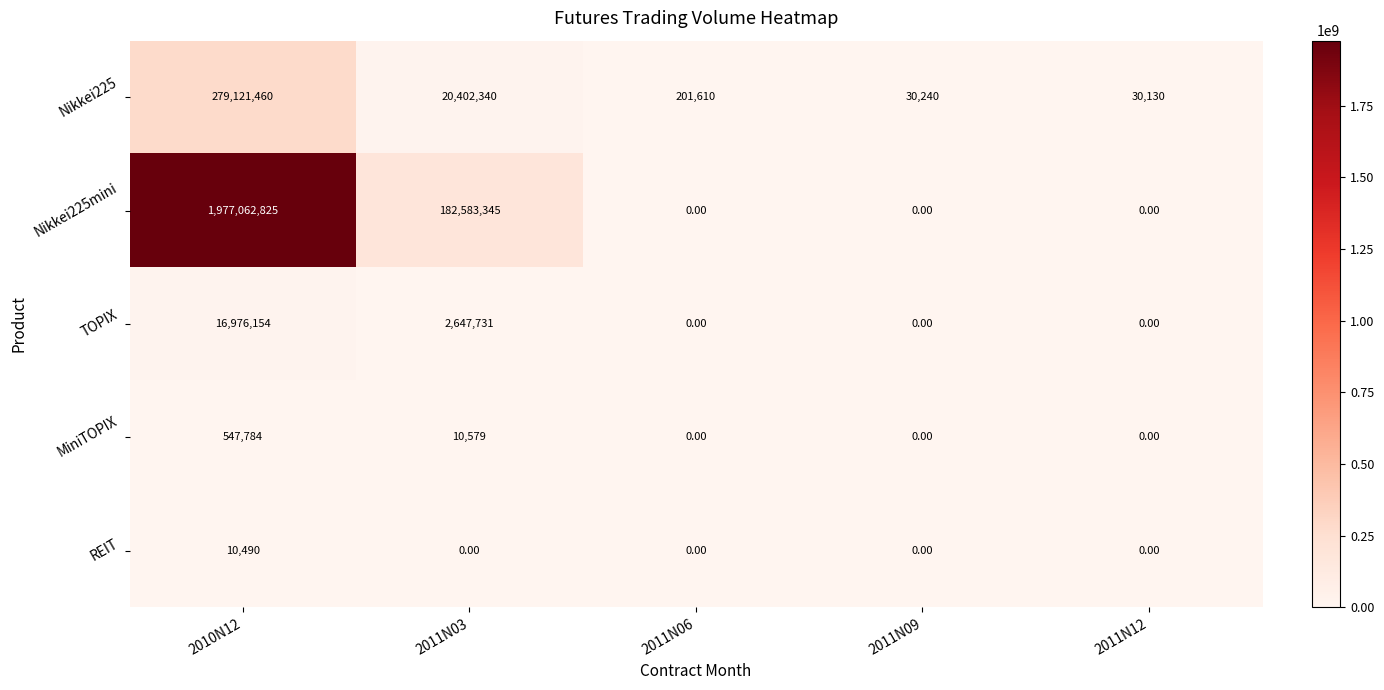

What is the sum of all Nikkei225 values?

299785780